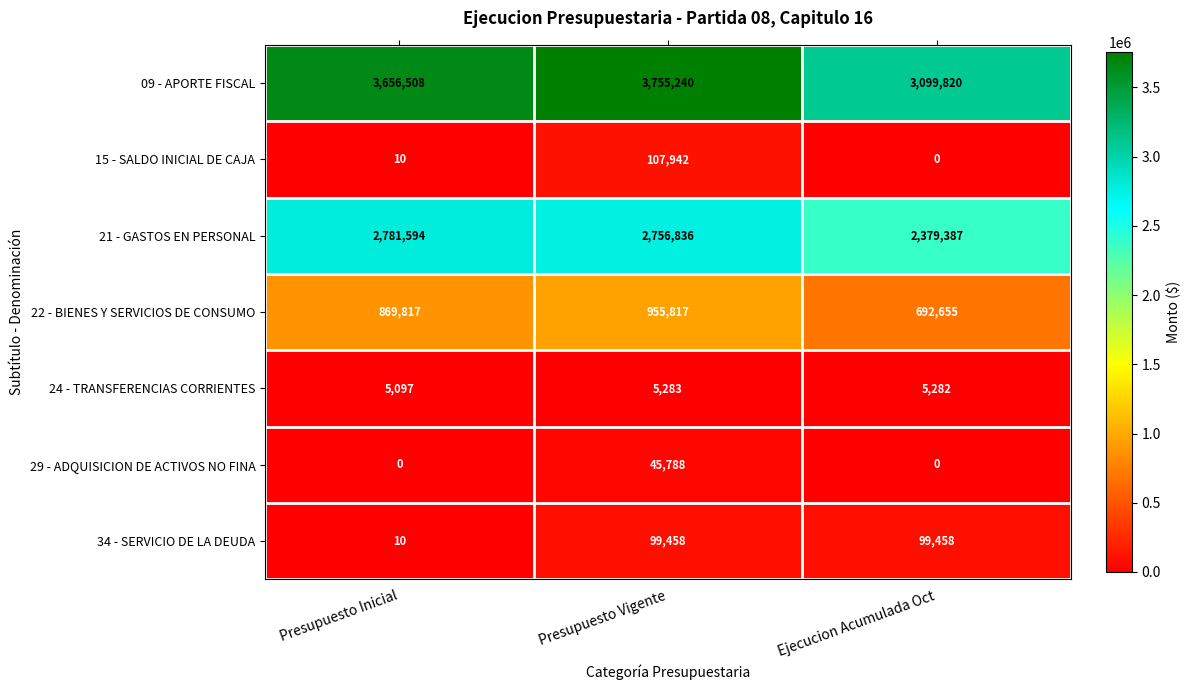

Which series has the largest range (max minus min)?

09 - APORTE FISCAL